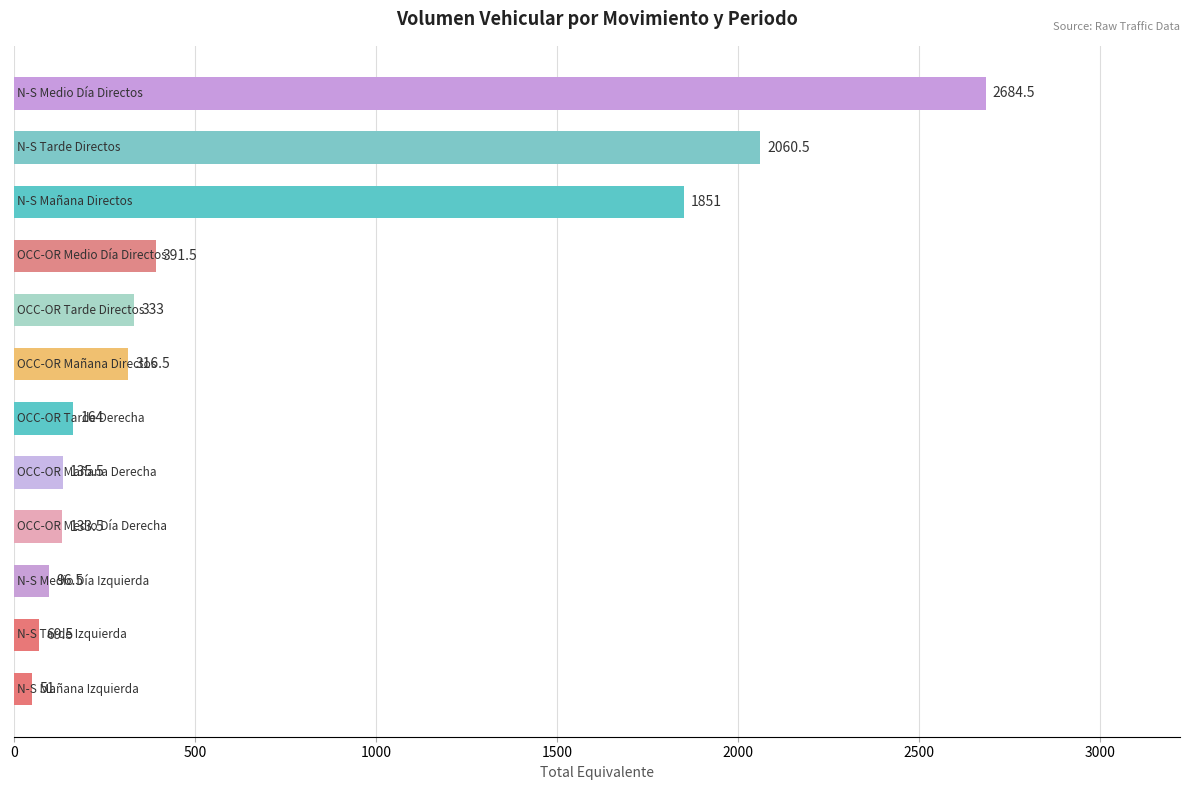

What is the difference between the maximum and minimum values?

2633.5